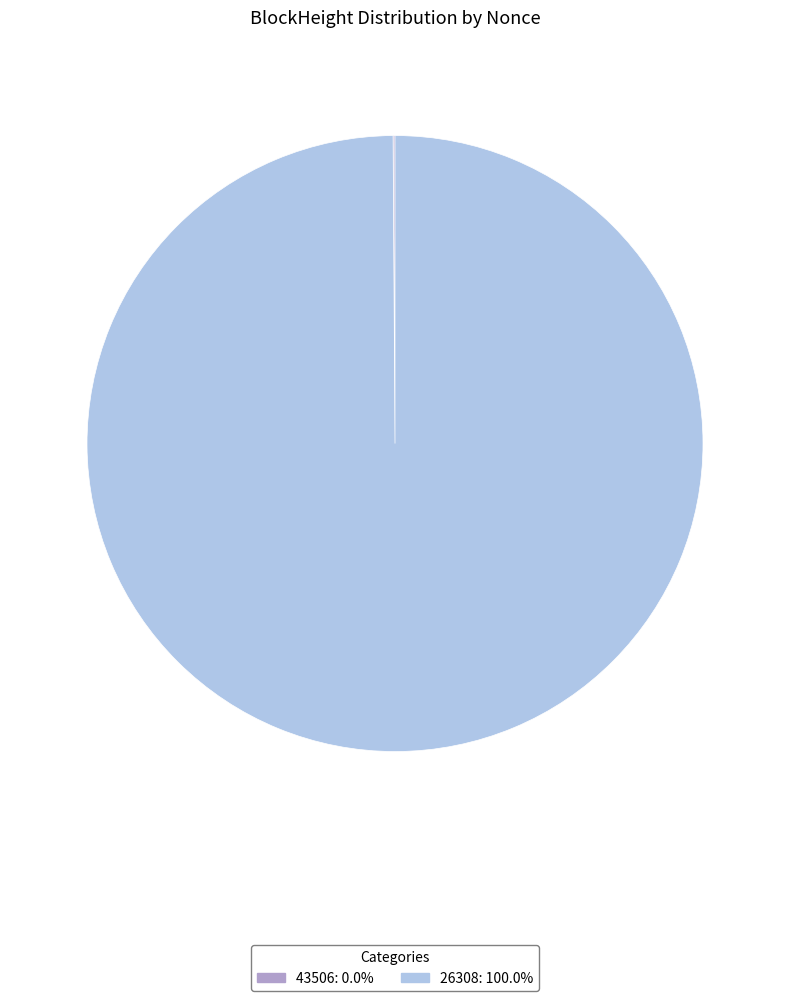

Is there any slice that represents more than half of the pie?

Yes